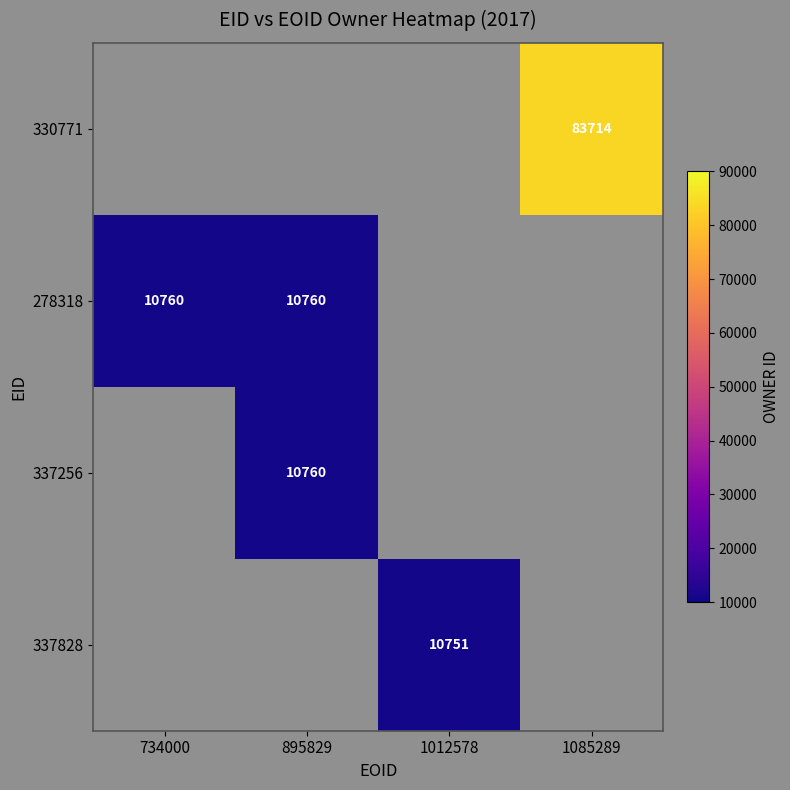

How many categories are shown in the chart?

4